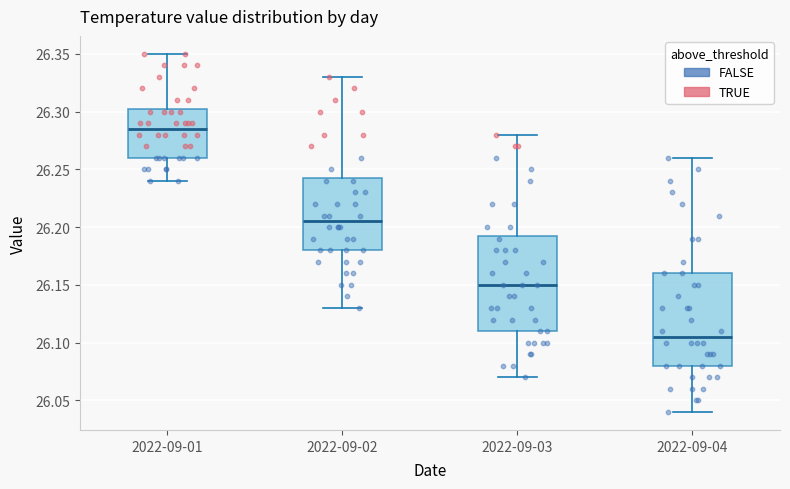

Reading left to right, transcribe this box plot: for each box, give where its median line is, the range the box spans, and where its two whiskers end, as read against the y-axis. The values are not printed on the chart, so give them approximately, as read against the axis.

2022-09-01: median 26.285, box 26.260 to 26.305, whiskers 26.240 to 26.350
2022-09-02: median 26.205, box 26.180 to 26.245, whiskers 26.130 to 26.330
2022-09-03: median 26.150, box 26.110 to 26.195, whiskers 26.070 to 26.280
2022-09-04: median 26.105, box 26.080 to 26.160, whiskers 26.040 to 26.260